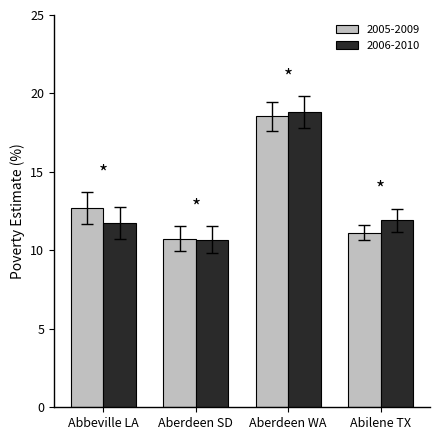

Is the value of 2005-2009 at Aberdeen WA greater than the value of 2006-2010 at Abbeville LA?

Yes